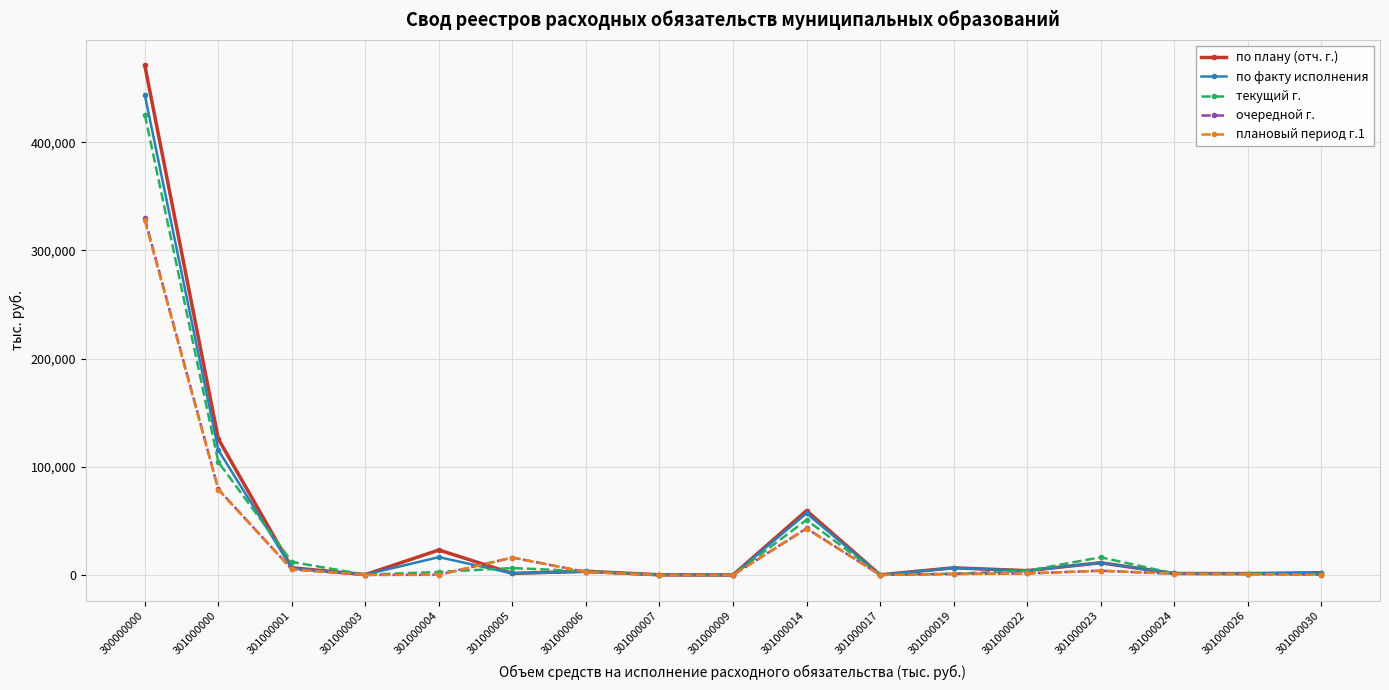

True or false: текущий г. has more than 2 points higher than both neighbors.

True